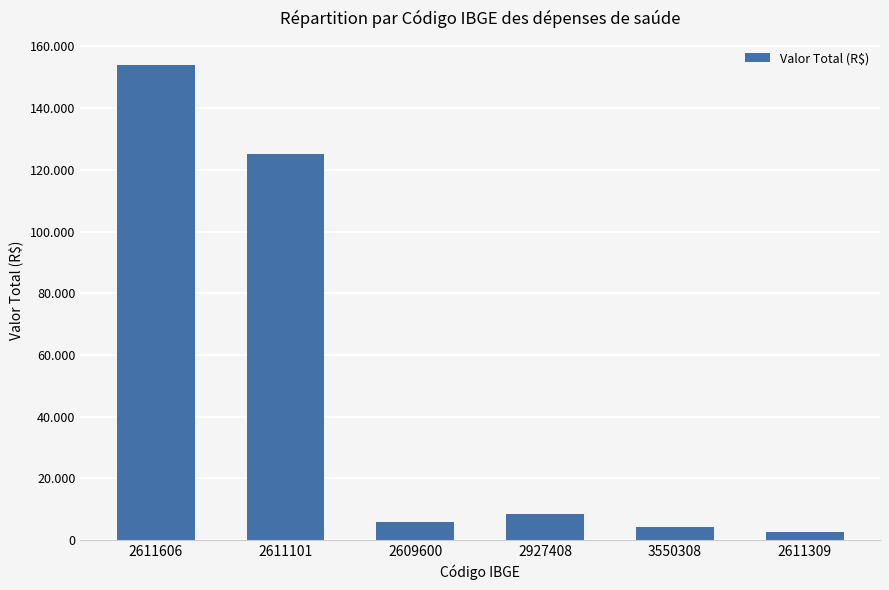

What is the sum of all values?

300278.0